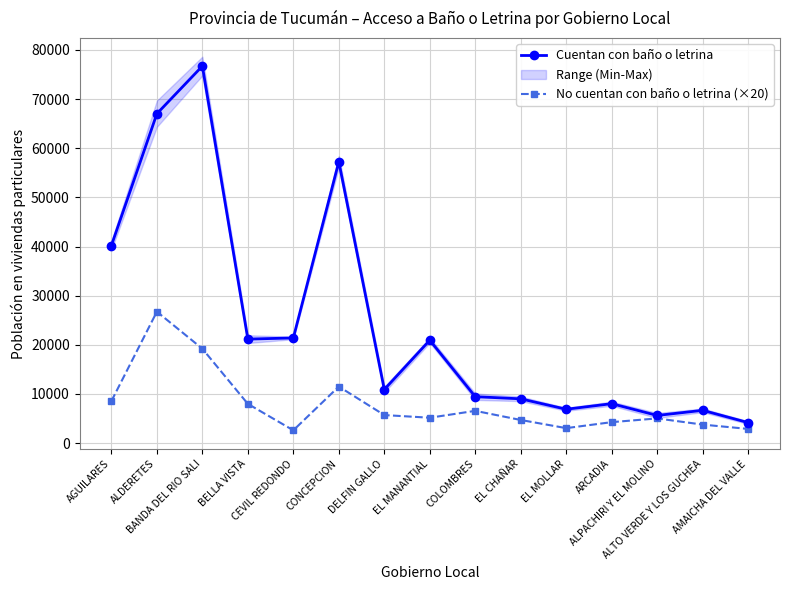

Which category has the lowest value in the No cuentan con baño o letrina (×20) series?

CEVIL REDONDO